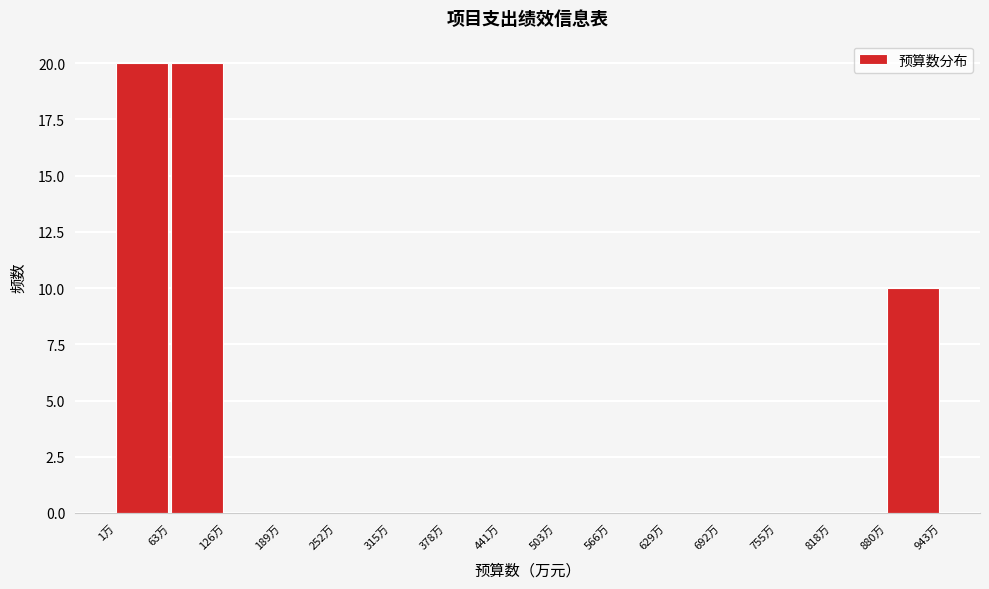

What is the height of the bar covering 880 to 940 on the x-axis? Neither the bar edges nor the heights are printed on the chart, so give them approximately, as read against the axes.

10